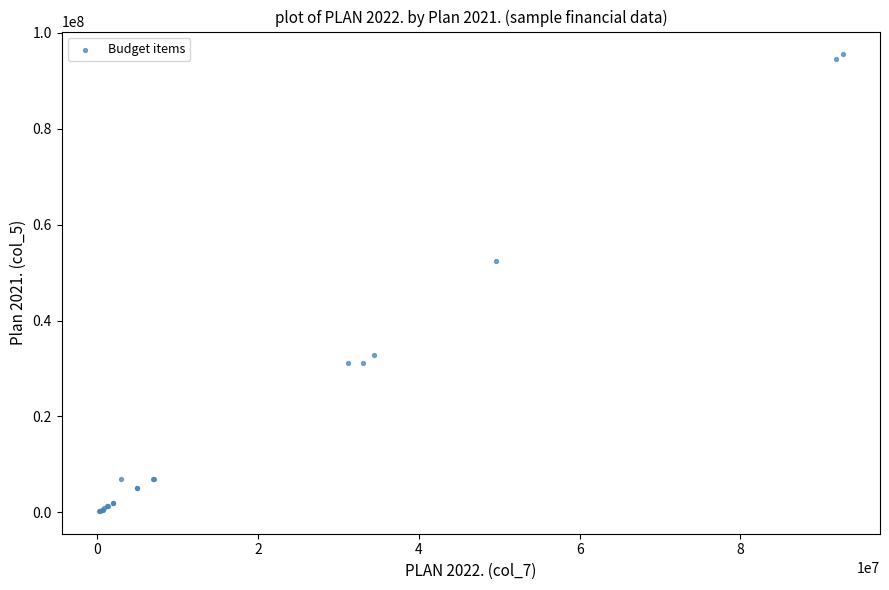

What Y value in the scatter plot is closest to 47905000?

52341000